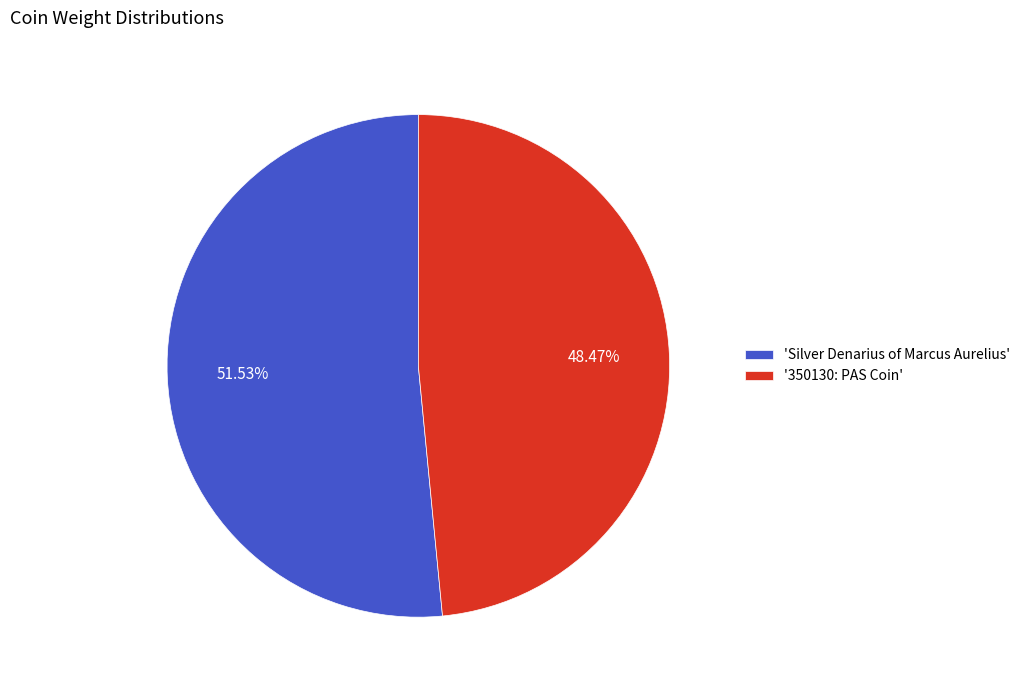

To the nearest percent, what is the difference between the largest and smallest slice percentages?

3%